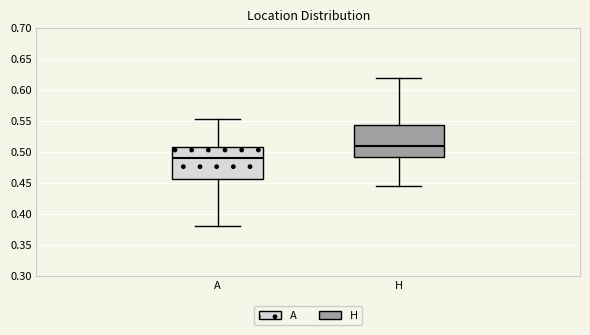

Where does the median line of the box for A sit on the y-axis? The values are not printed on the chart, so give them approximately, as read against the axis.

0.490